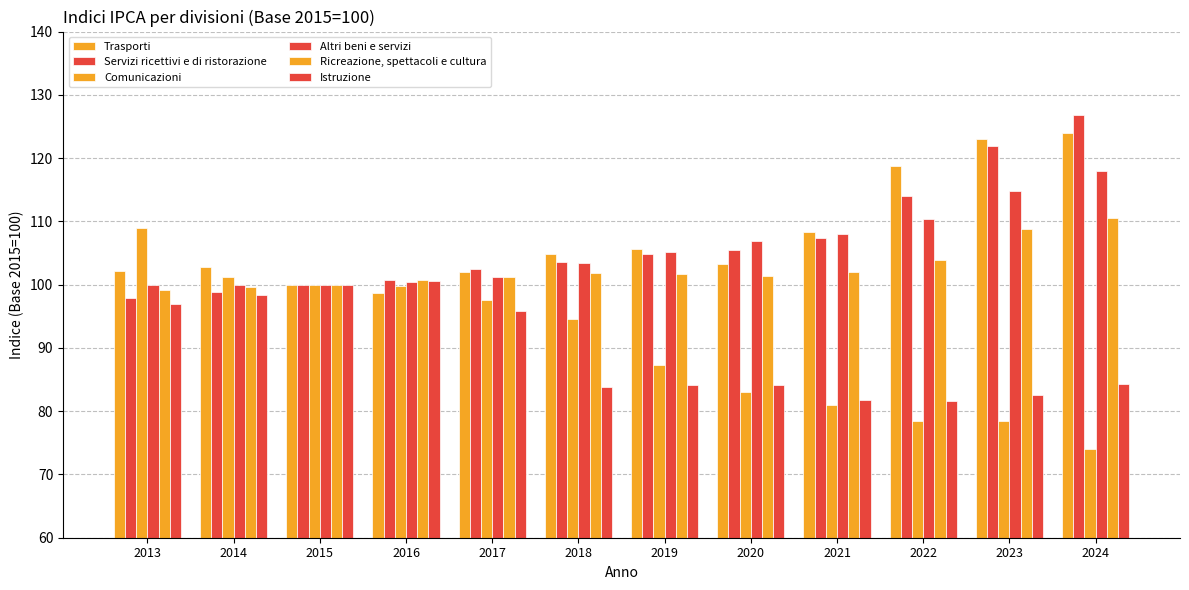

At which category is the sum across all series the highest?

2024